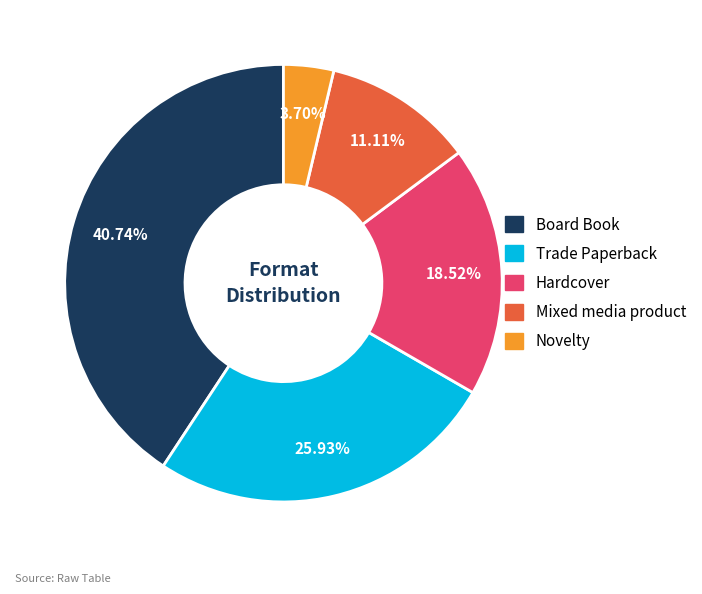

Is the sum of Hardcover and Novelty greater than half?

No